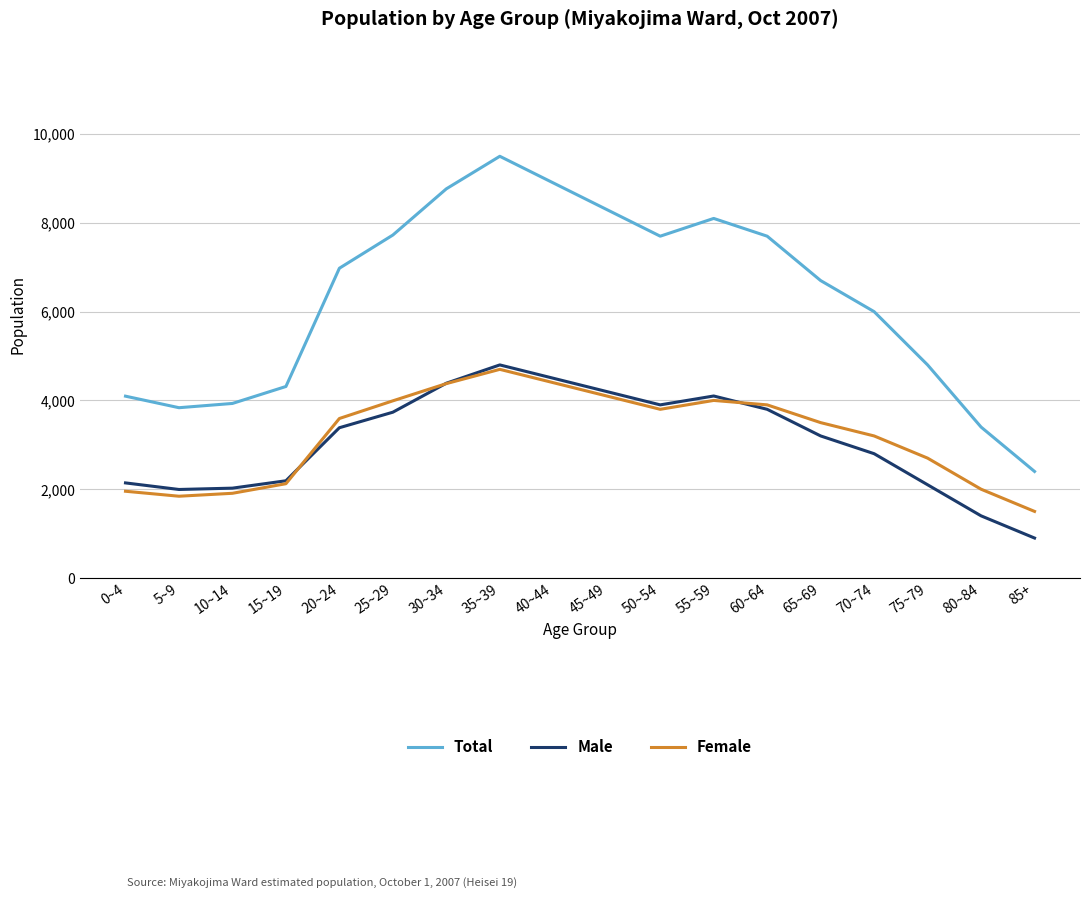

True or false: Female and Total intersect in this chart.

False